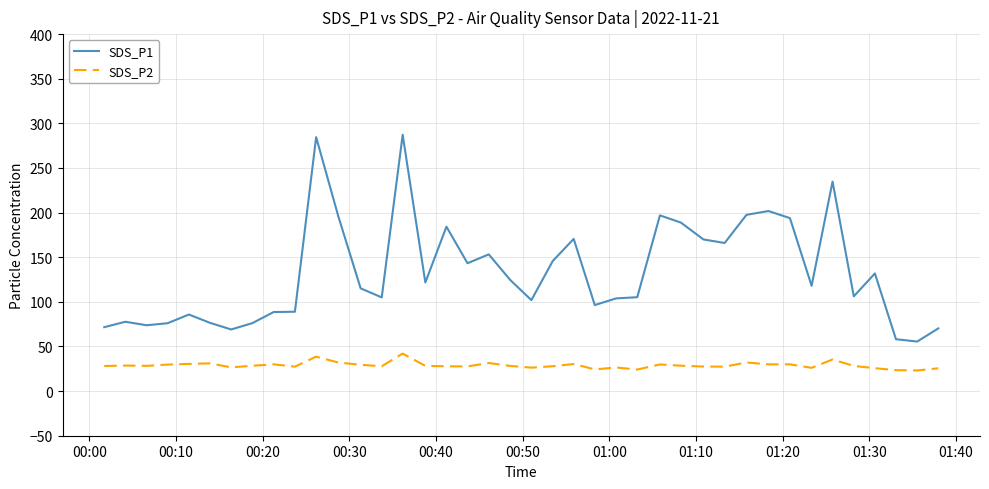

Which series has the widest spread of values?

SDS_P1